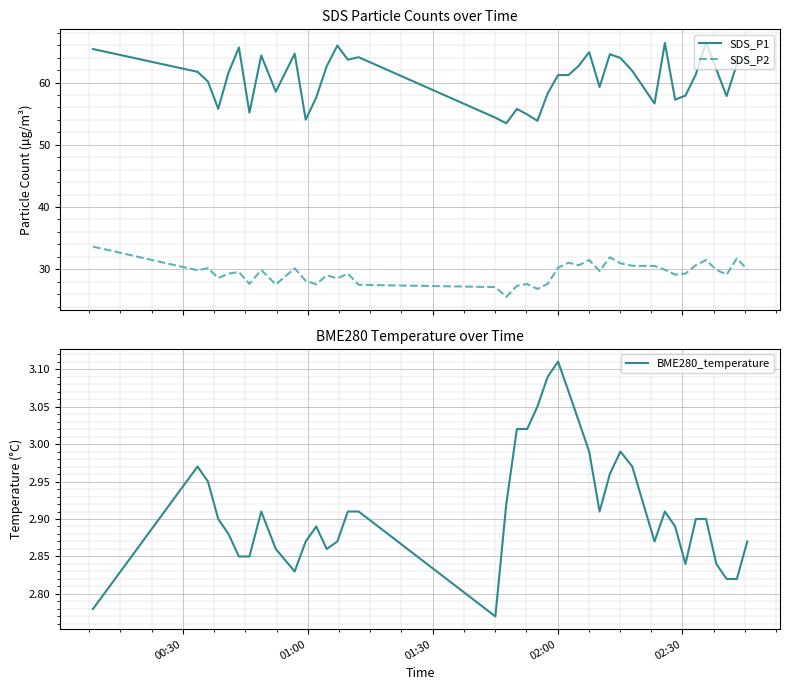

Which series has the largest total across all categories?

SDS_P1